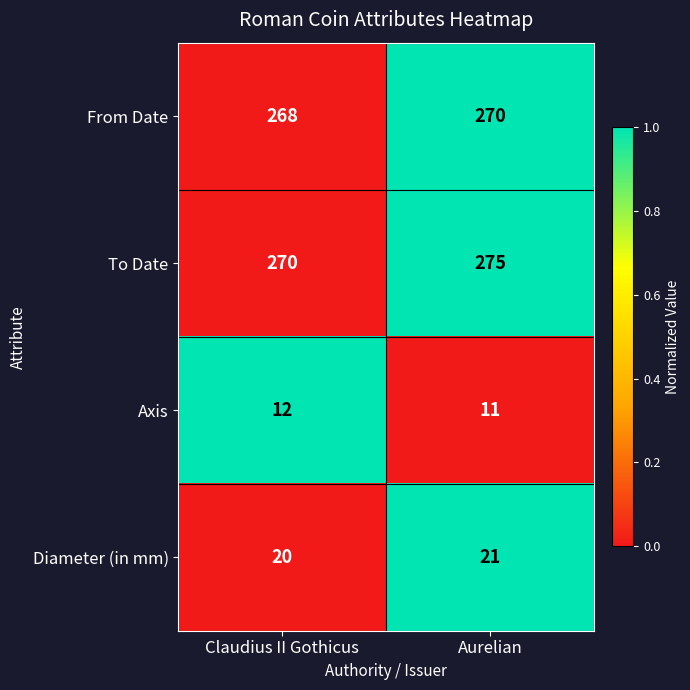

What is the sum of the Diameter (in mm) values at Claudius II Gothicus and Aurelian?

41